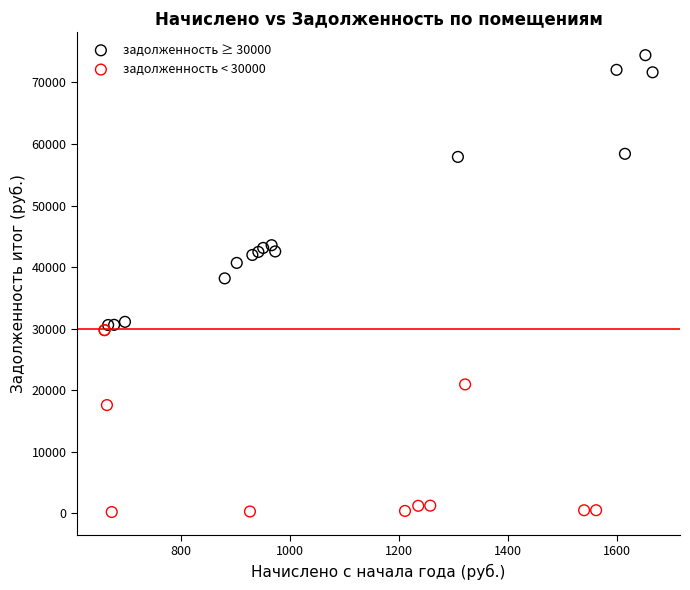

Which series reaches the maximum Y coordinate?

задолженность ≥ 30000